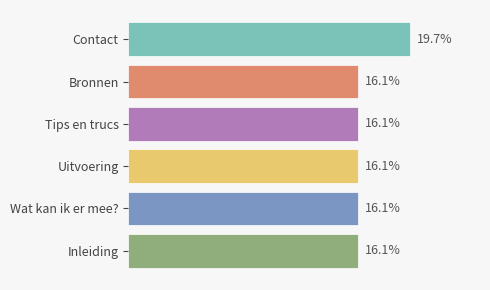

Which category has the highest value across all series?

Contact